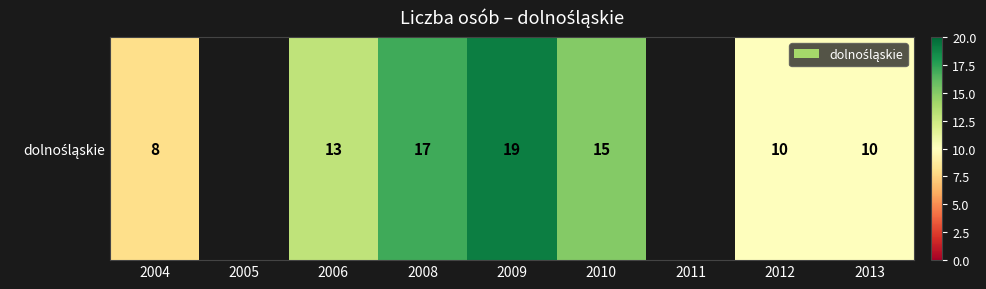

How many values are above zero?

7